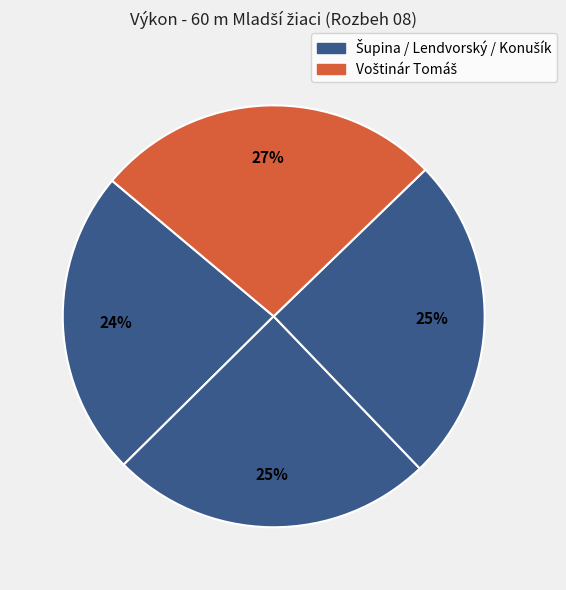

Is there any slice that represents more than half of the pie?

No